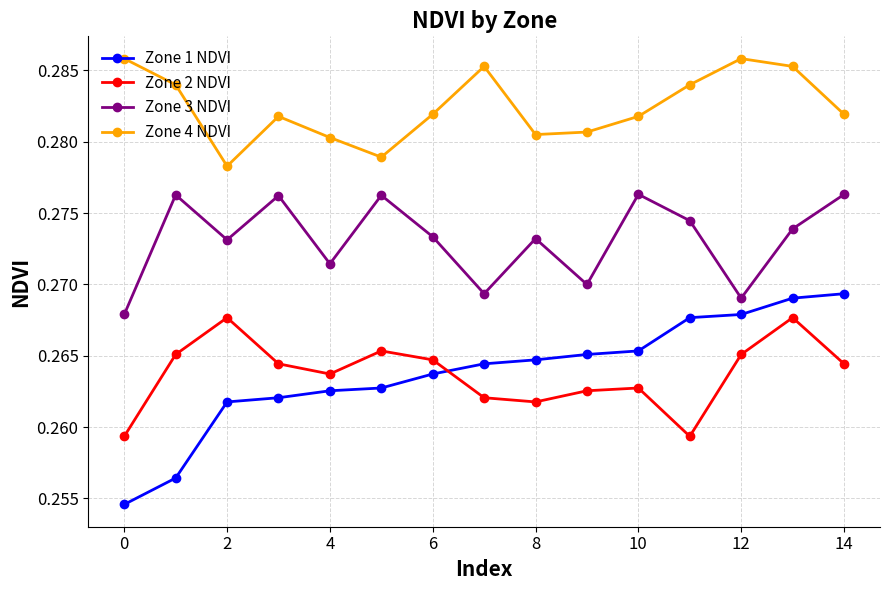

Does the chart display data point markers on the line(s)?

Yes